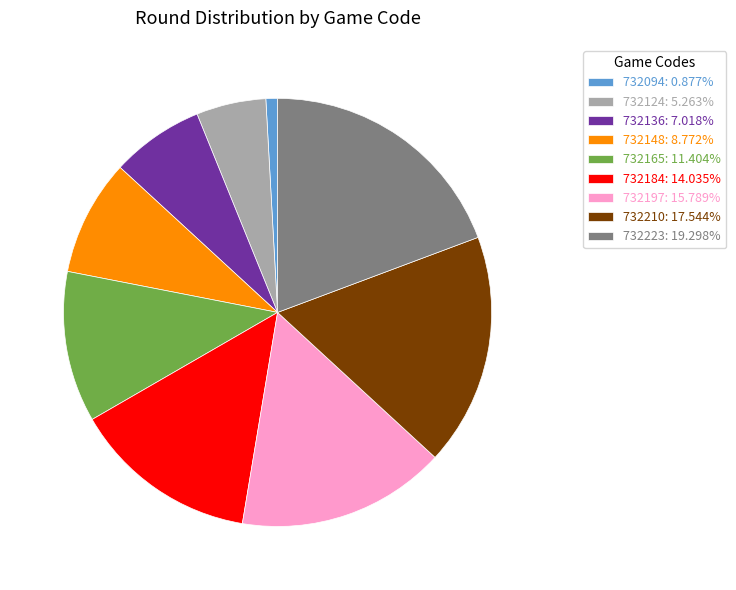

Rank the categories by value from lowest to highest.

732094, 732124, 732136, 732148, 732165, 732184, 732197, 732210, 732223